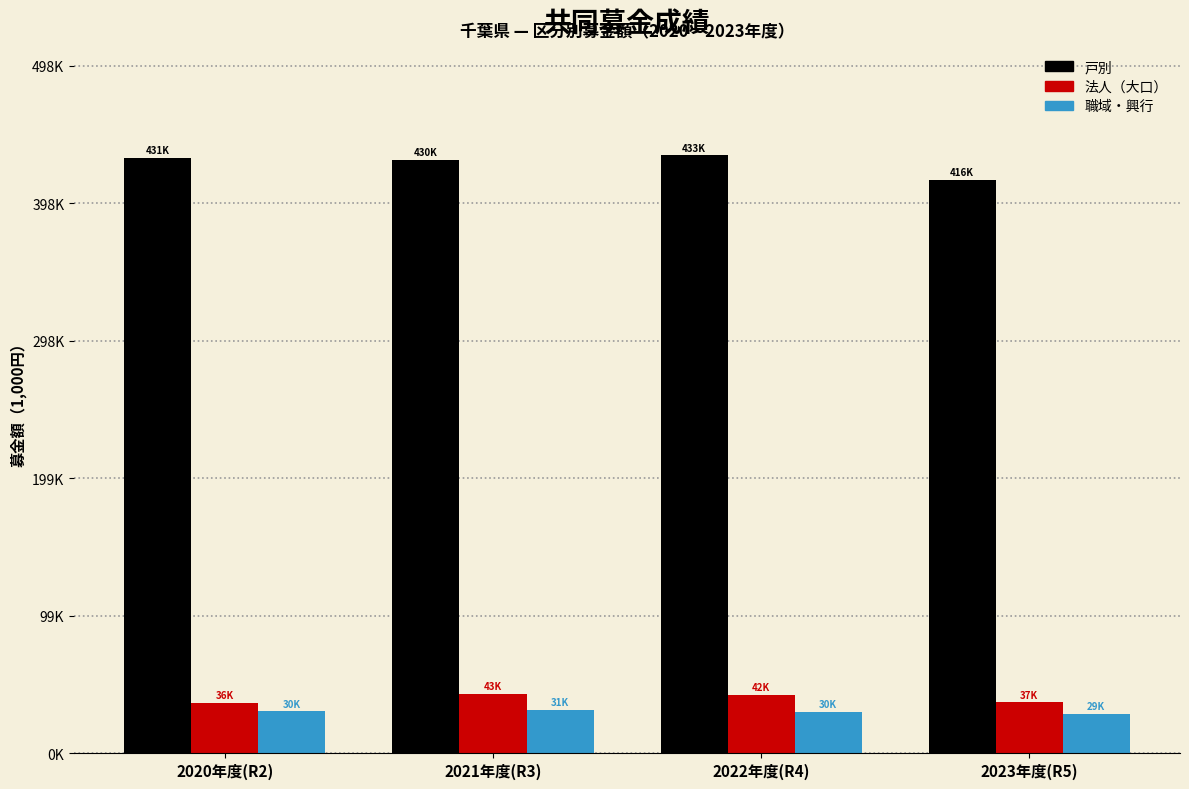

What are all the series names shown in the legend?

戸別, 法人（大口）, 職域・興行